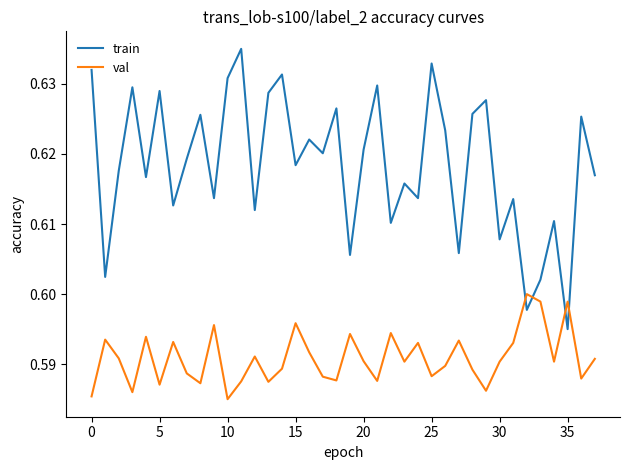

How many times do train and val cross each other?

4